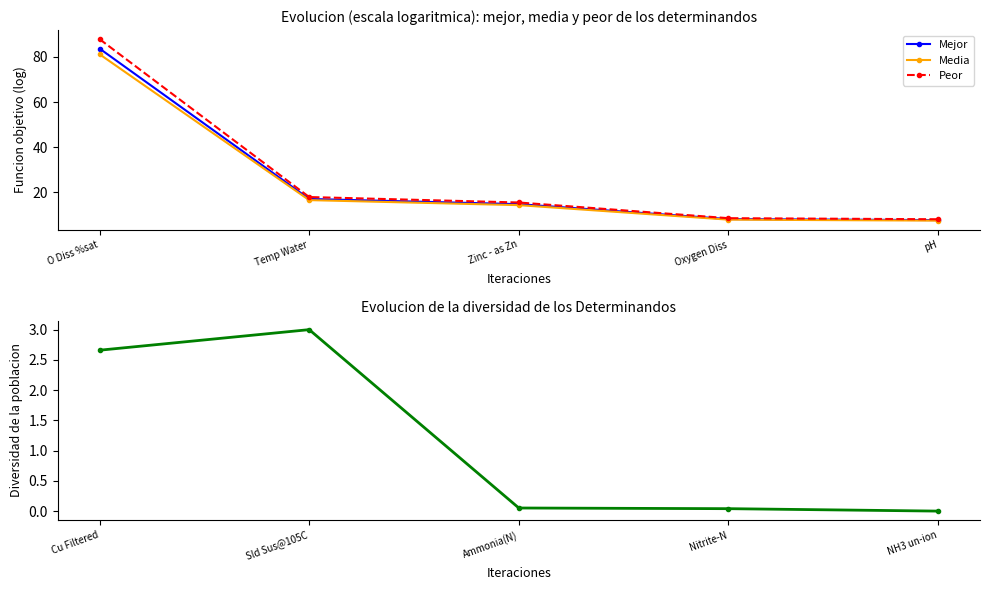

What is the lowest value of the Peor series?

8.0